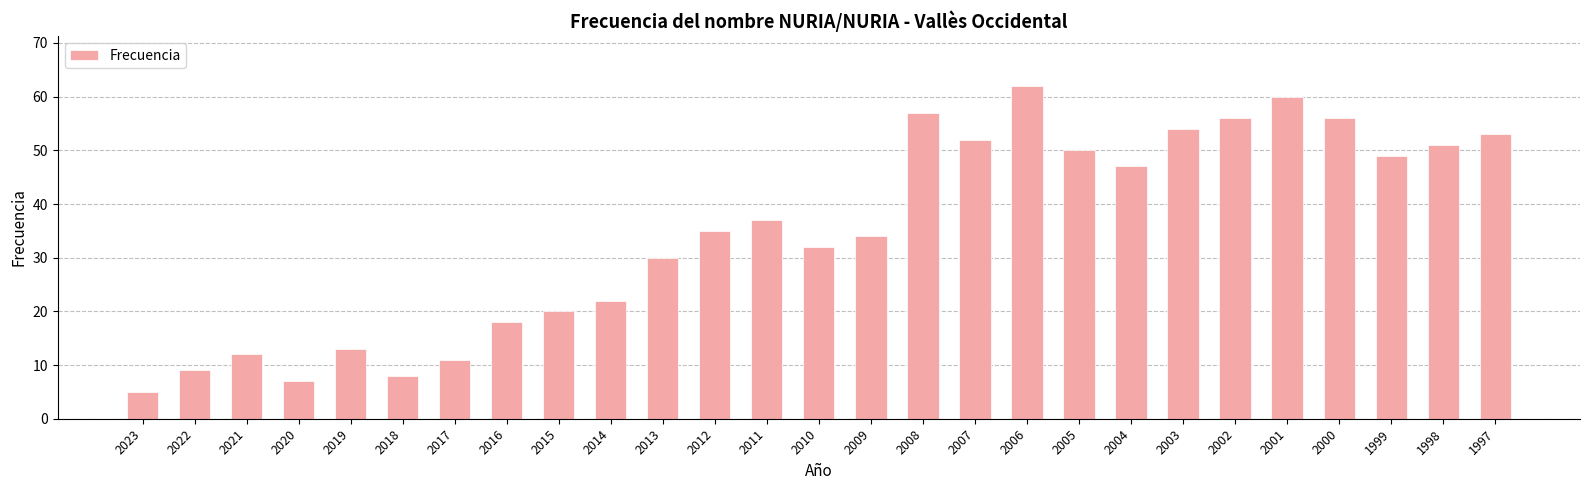

What is the value of the 3rd bar from the left?

12